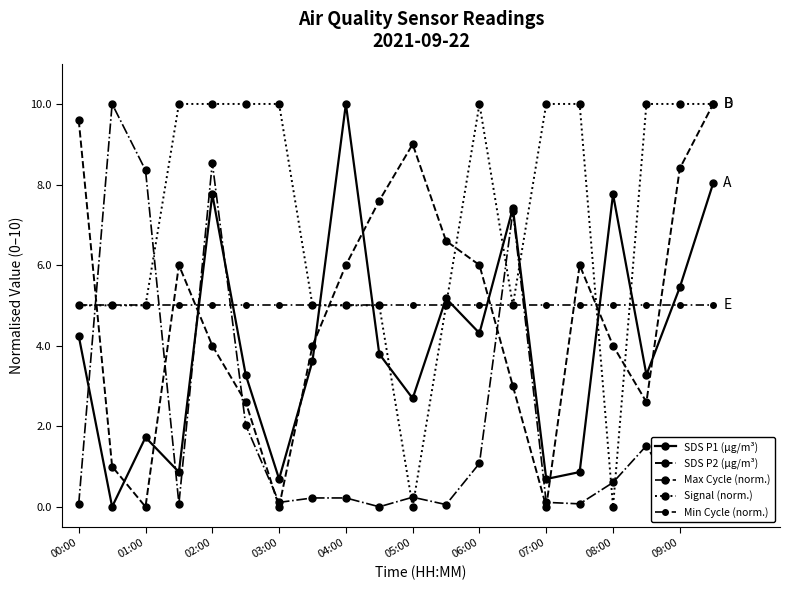

Count the number of categories in the chart.

20